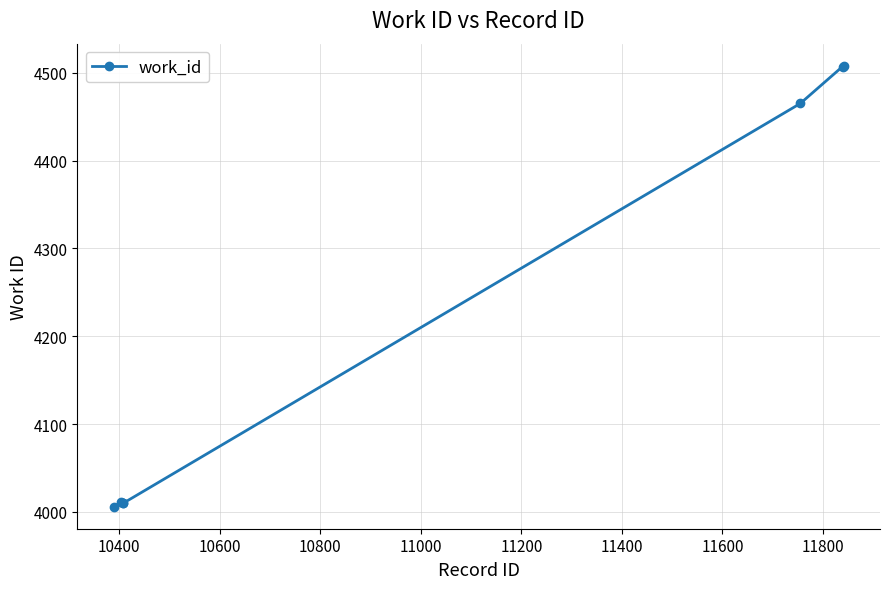

What is the value of the 1st point from the left?

4006